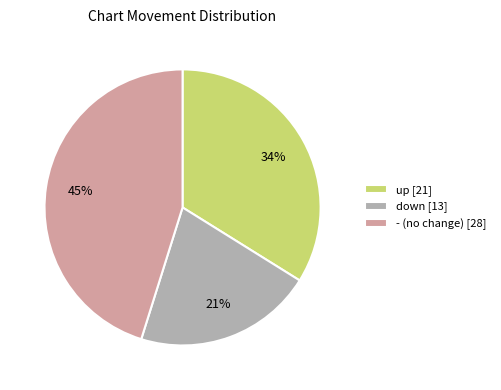

Which category has the biggest portion of the pie?

-